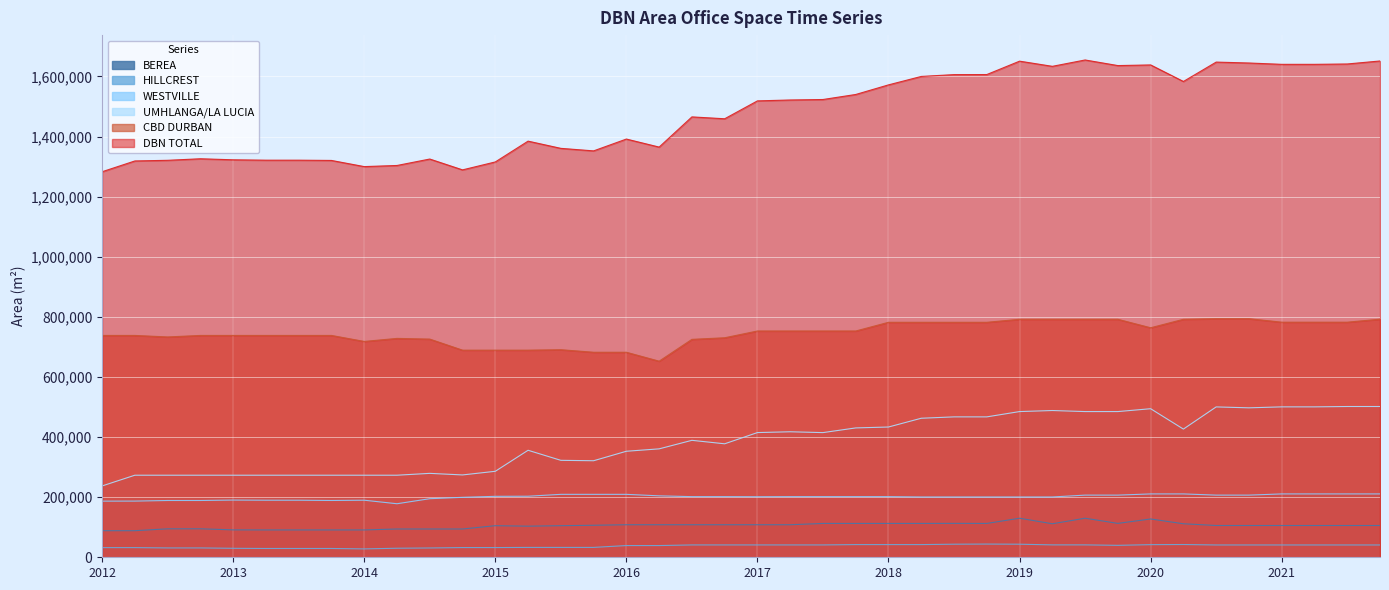

True or false: CBD DURBAN and BEREA intersect in this chart.

False